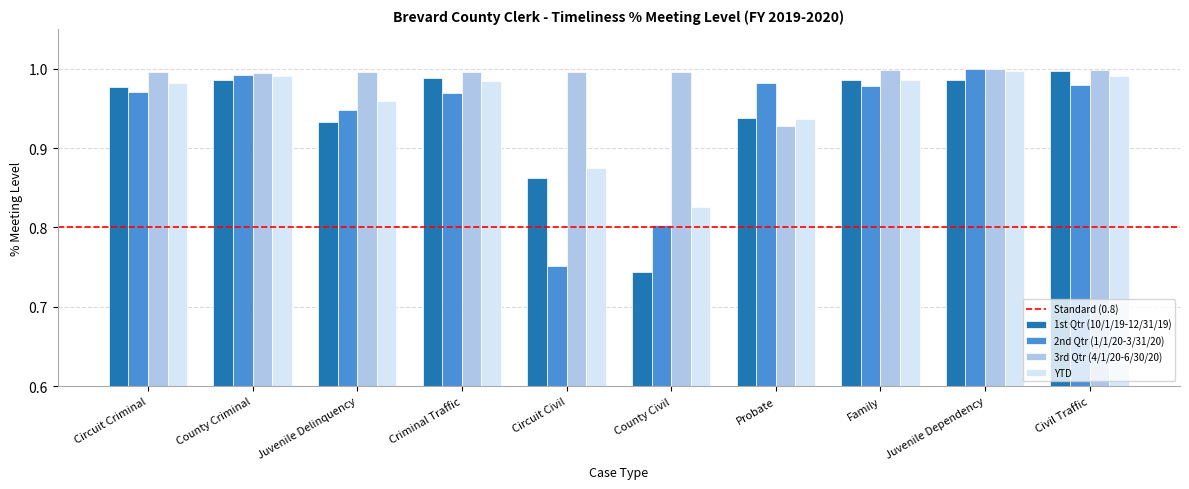

Which series changed the most between Probate and Juvenile Dependency?

3rd Qtr (4/1/20-6/30/20)